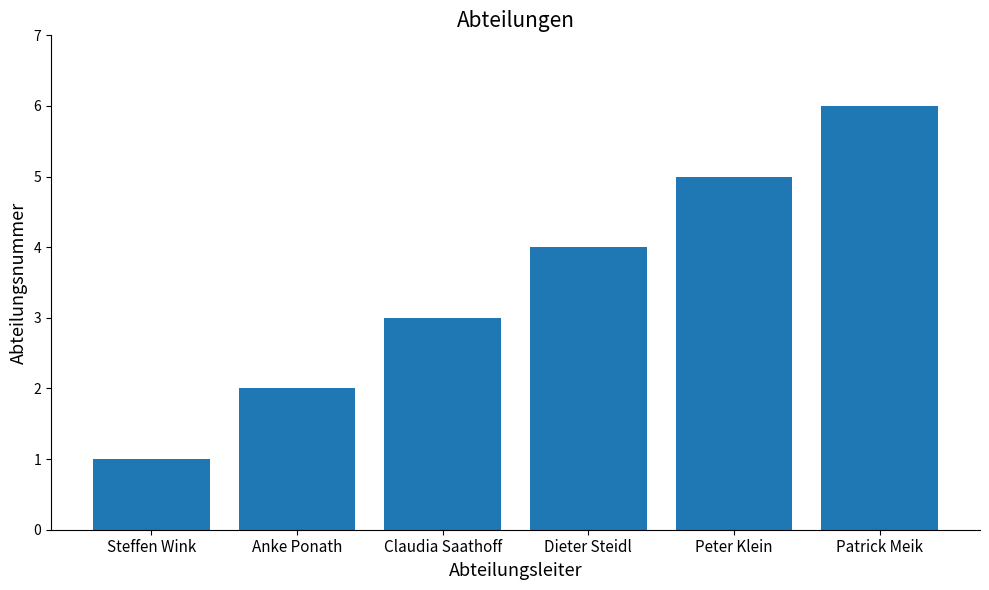

How many data points are less than 4?

3